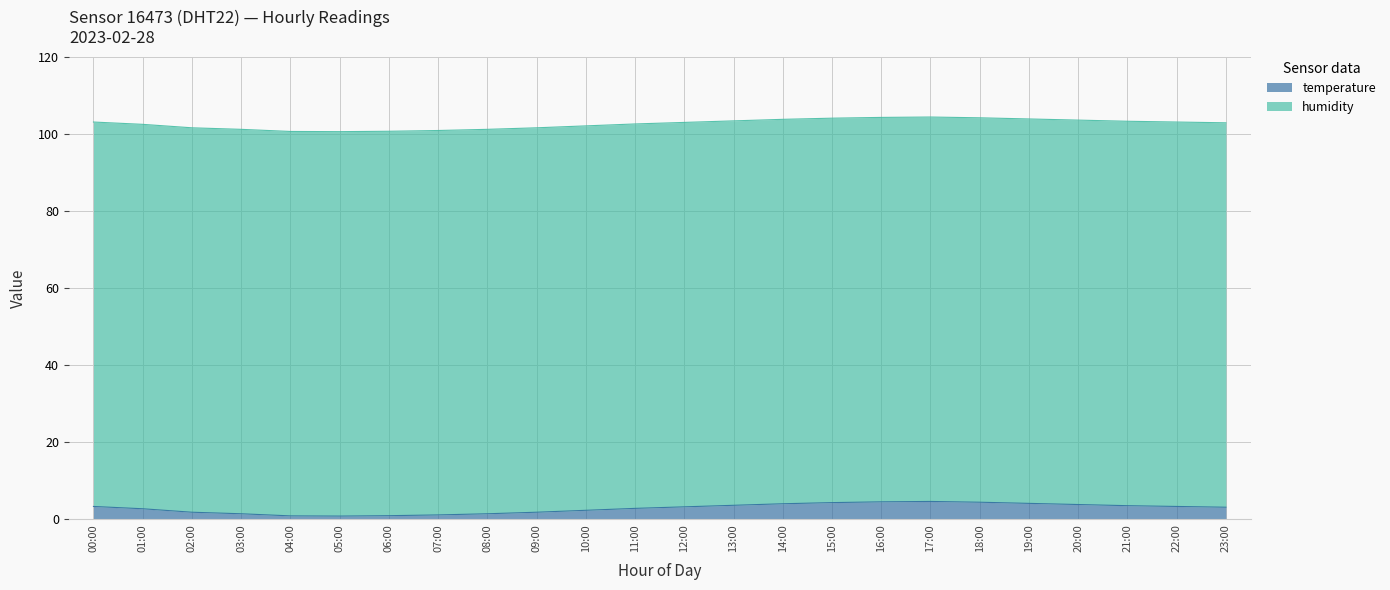

Rank the categories by value from highest to lowest.

17:00, 16:00, 18:00, 15:00, 19:00, 14:00, 20:00, 13:00, 21:00, 00:00, 22:00, 12:00, 23:00, 11:00, 01:00, 10:00, 02:00, 09:00, 03:00, 08:00, 07:00, 06:00, 04:00, 05:00